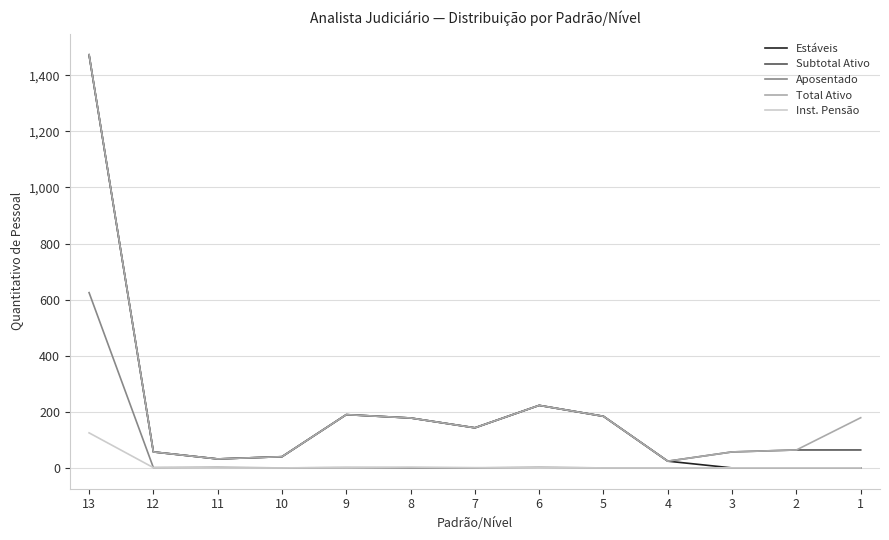

Which series changed the most between 5 and 1?

Estáveis